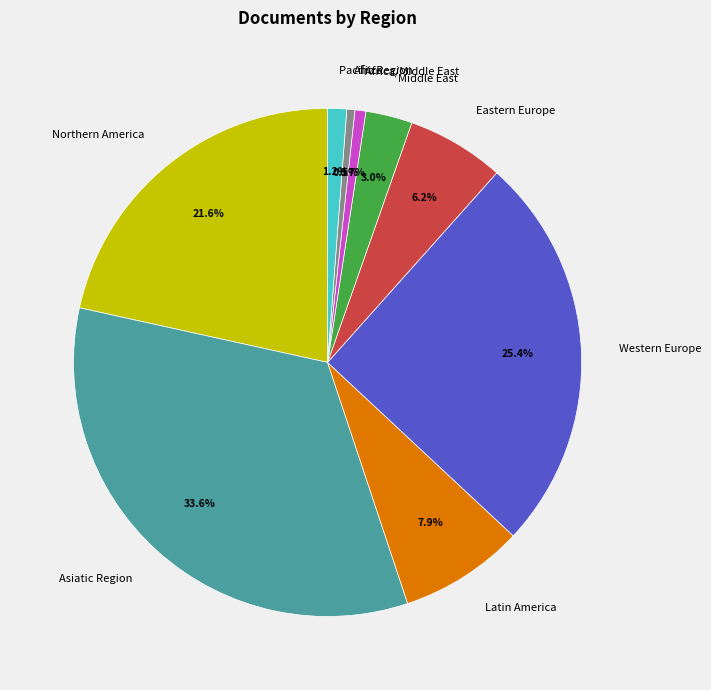

To the nearest percent, what is the combined percentage of Africa and Northern America?

22%